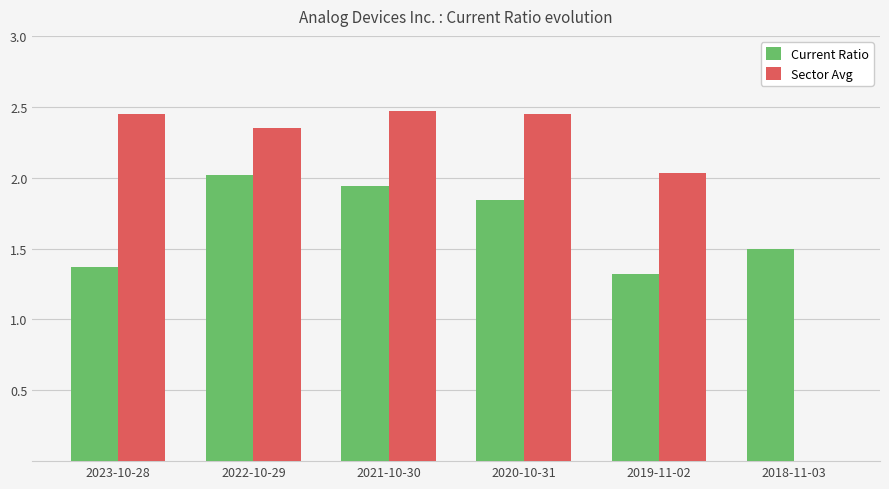

Which series has the largest total across all categories?

Sector Avg